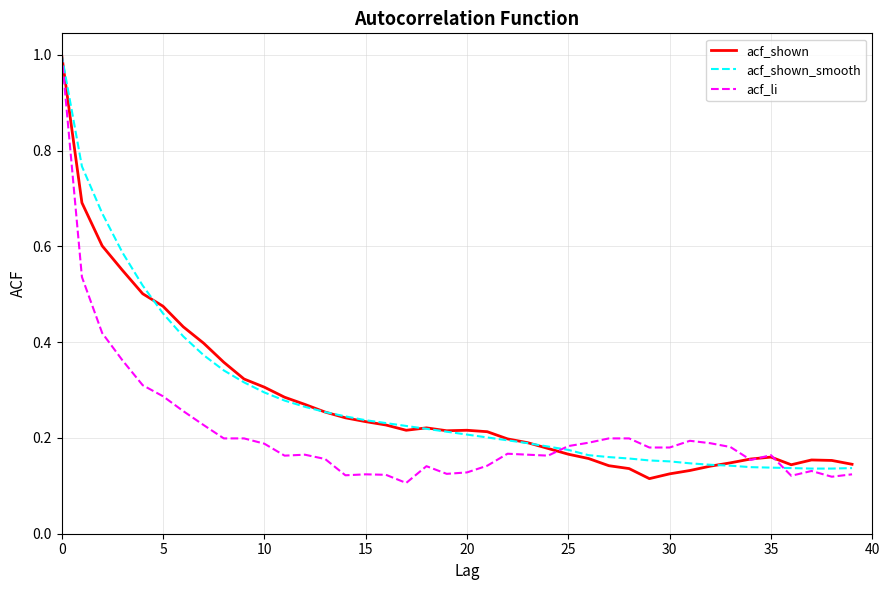

What is the highest value of the acf_shown series?

1.0